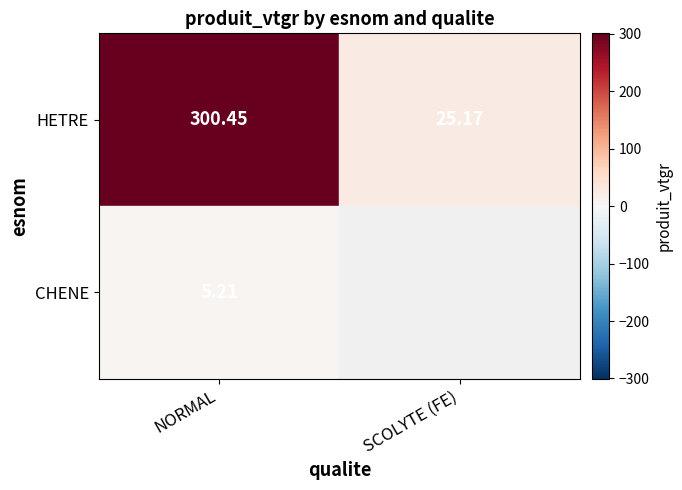

Is it true that HETRE equals 33.5 at SCOLYTE (FE)?

False